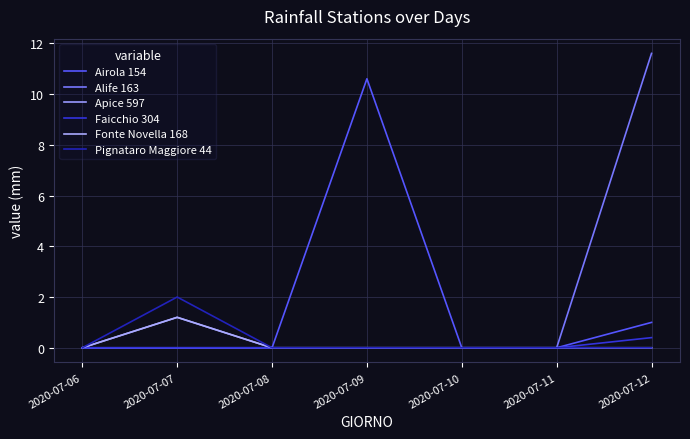

List the labels in order of Apice 597 value, largest first.

2020-07-07, 2020-07-06, 2020-07-08, 2020-07-09, 2020-07-10, 2020-07-11, 2020-07-12